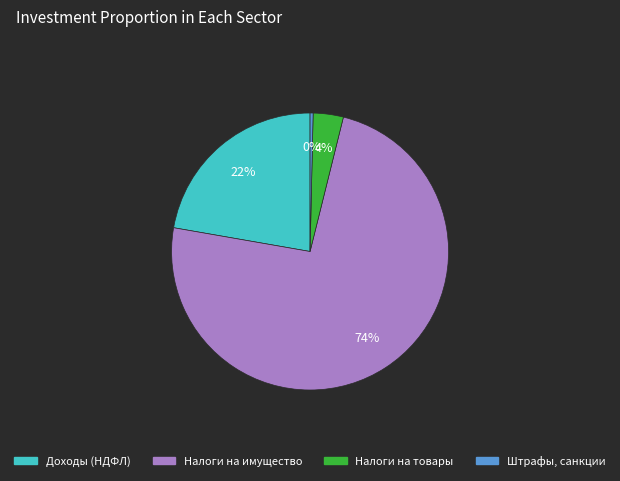

How many segments does this pie chart have?

4